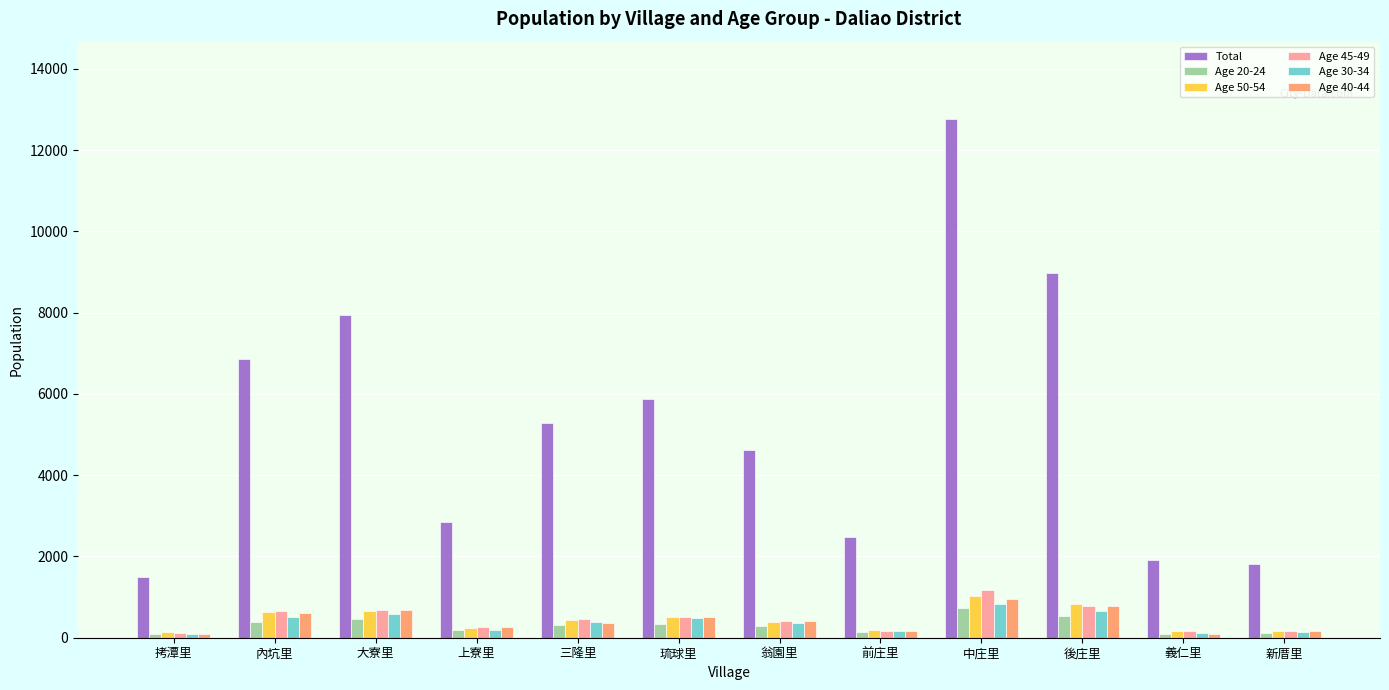

What is the approximate value of Age 45-49 at 中庄里?

1181